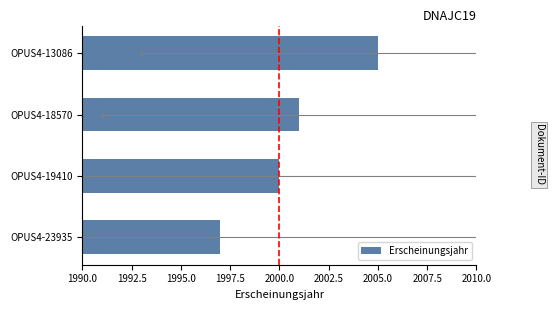

What is the change in value from OPUS4-23935 to OPUS4-19410?

+3